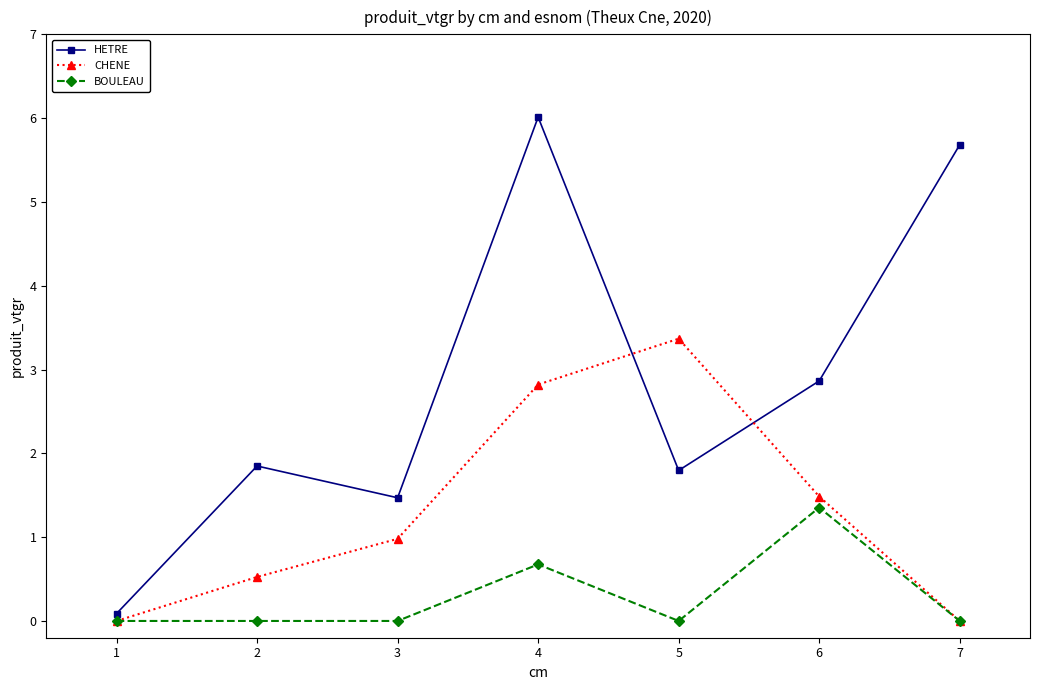

What is the greatest value displayed?

6.0